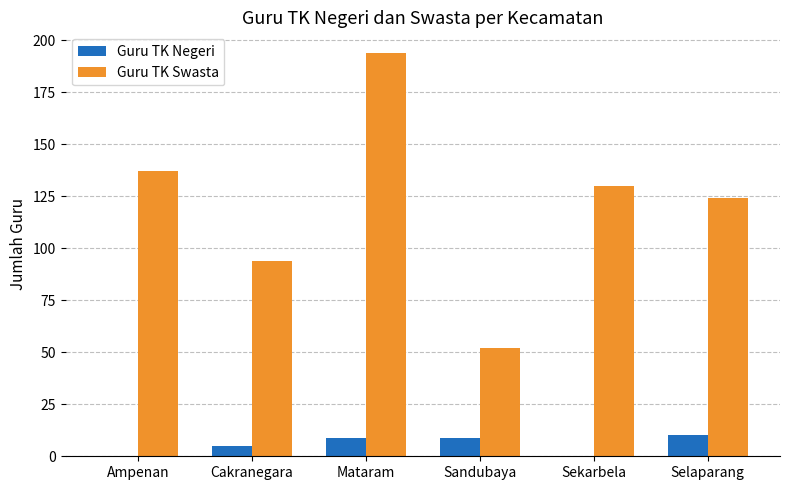

Which label corresponds to the largest value in the chart?

Mataram